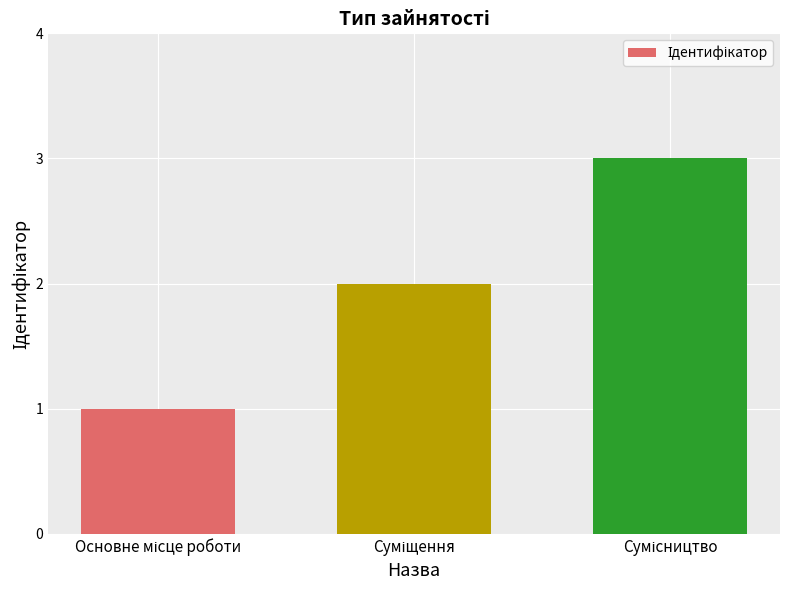

How many values are below 2?

1